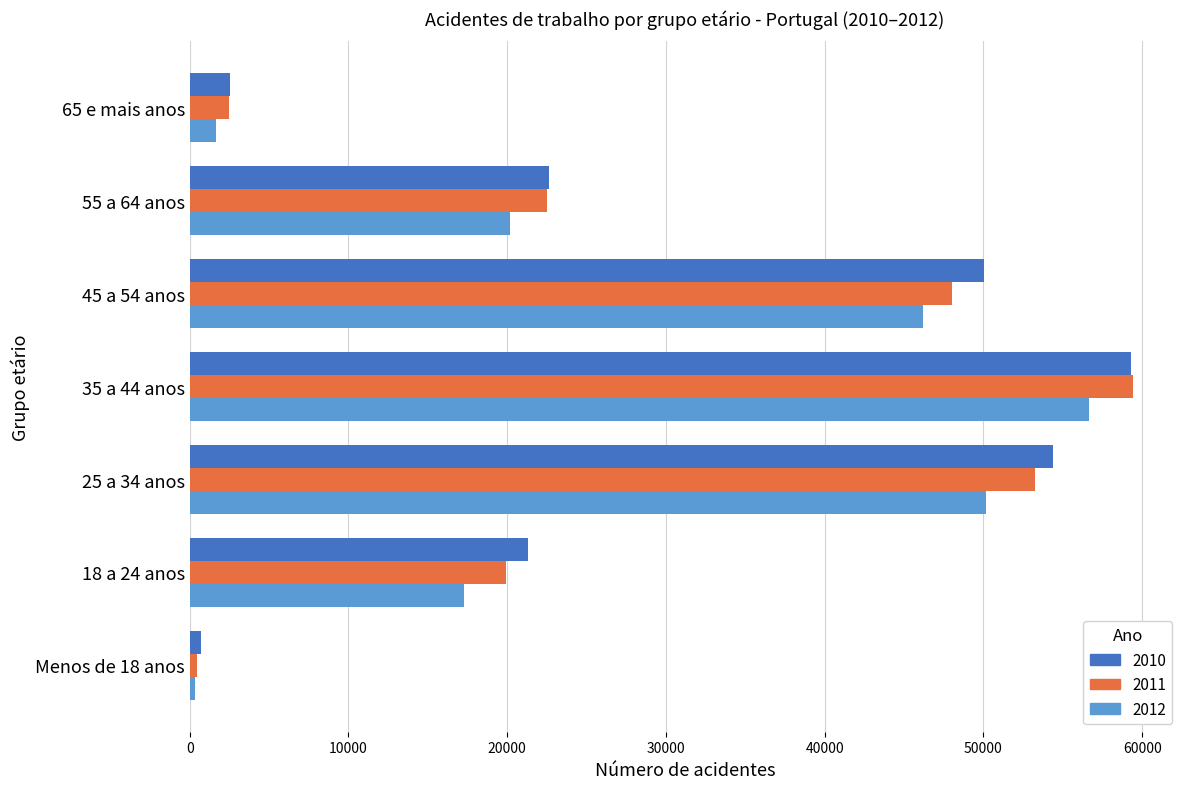

How many series are shown in this chart?

3